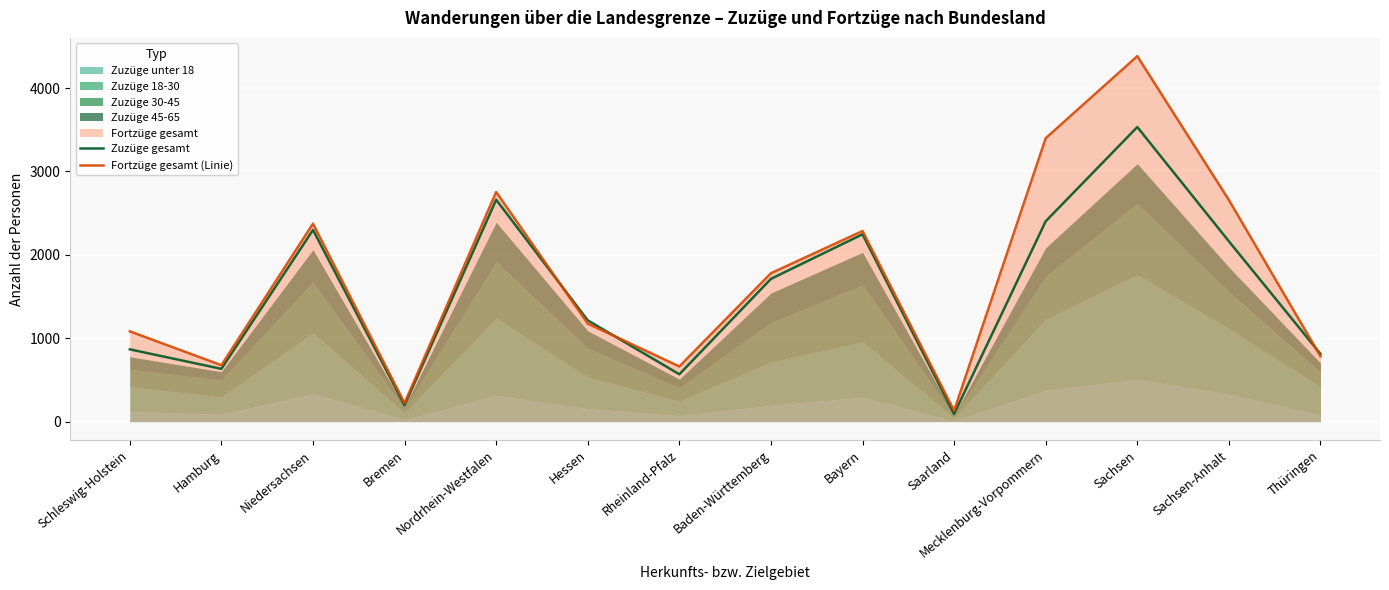

At how many categories does at least one series exceed 1552?

7